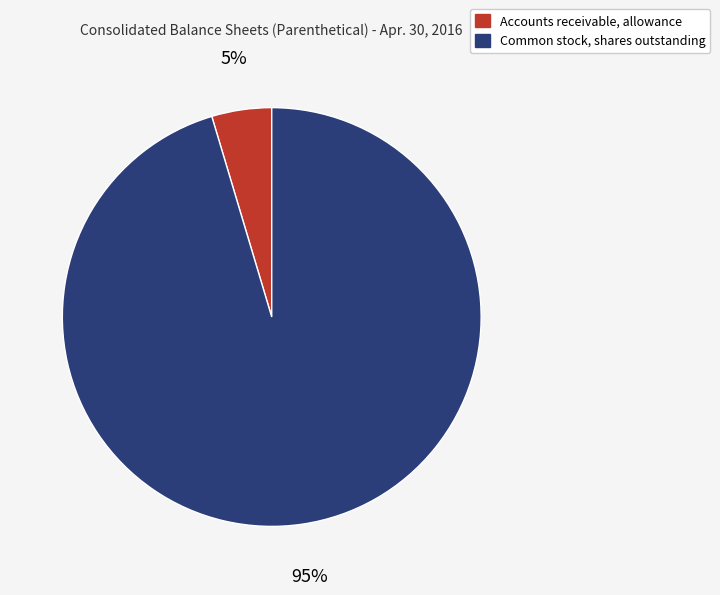

Count the number of slices in the pie.

2